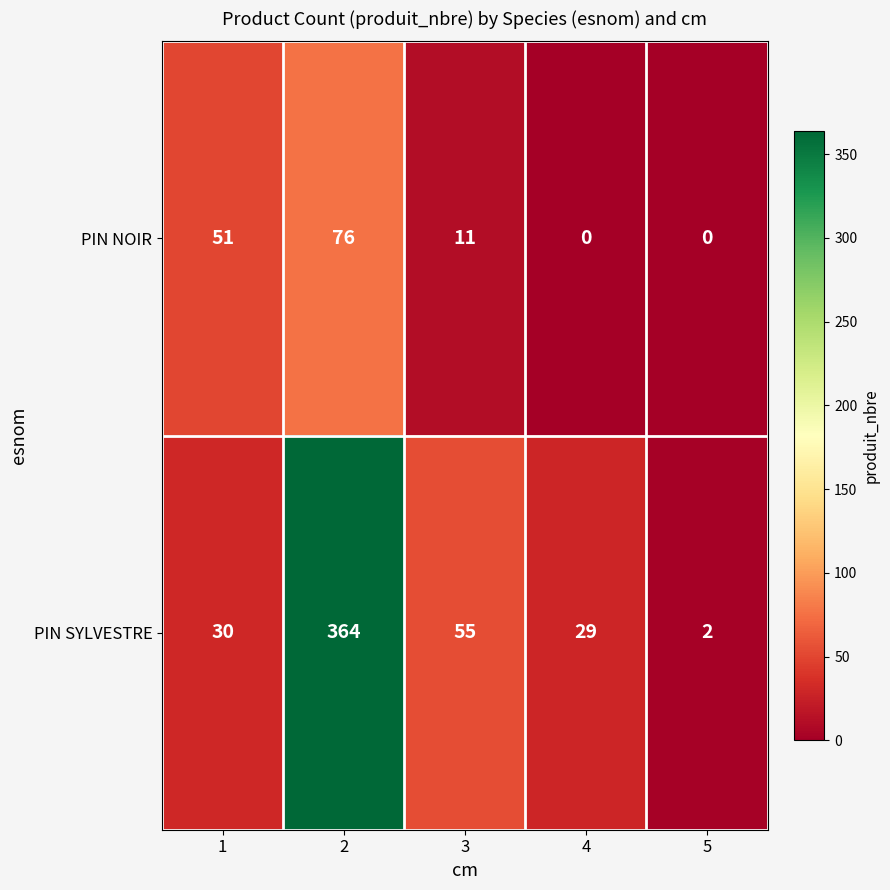

Between 3 and 5, which series saw the biggest shift?

PIN SYLVESTRE